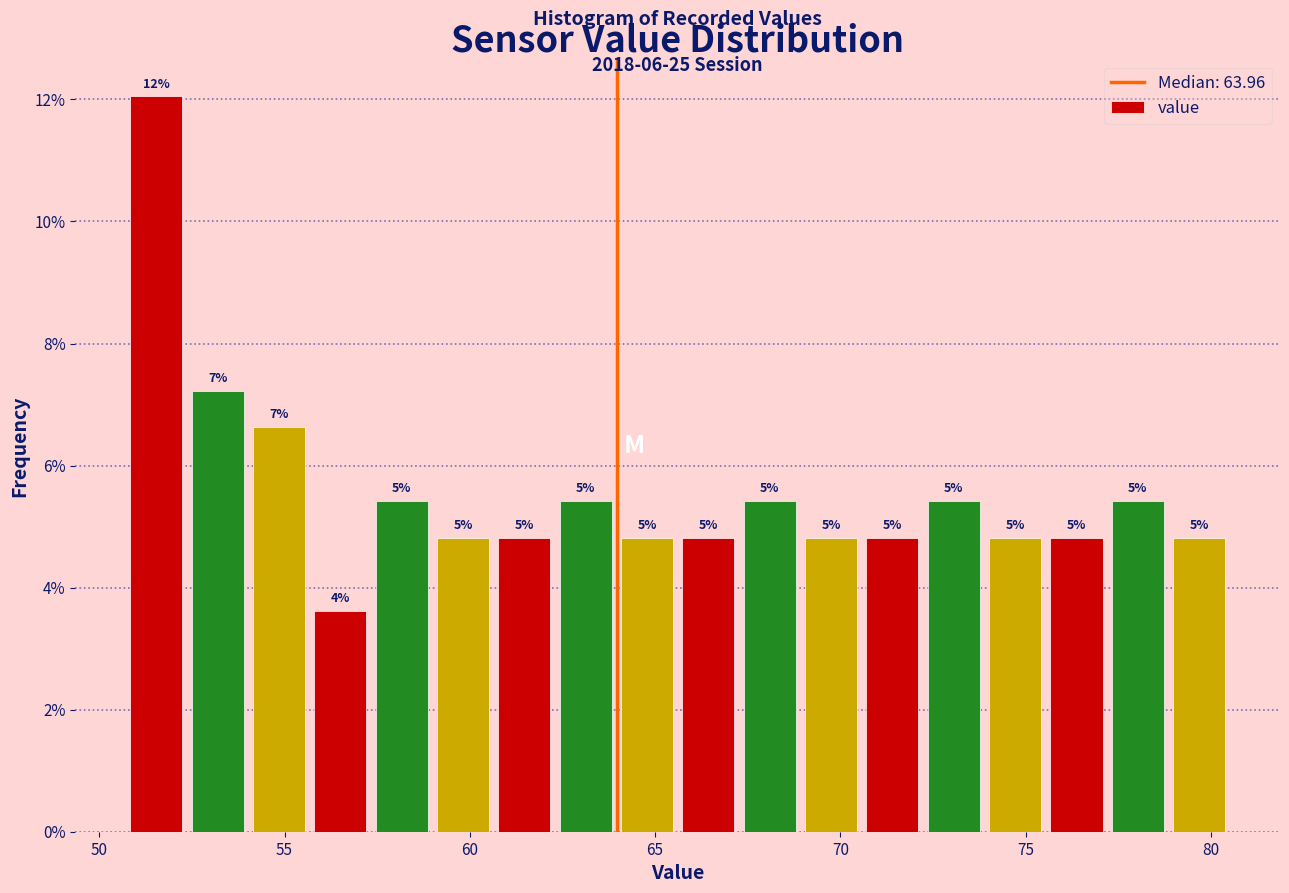

Around what value on the x-axis is the tallest bar? Give the approximate position of its centre, as read against the axis.

51.5